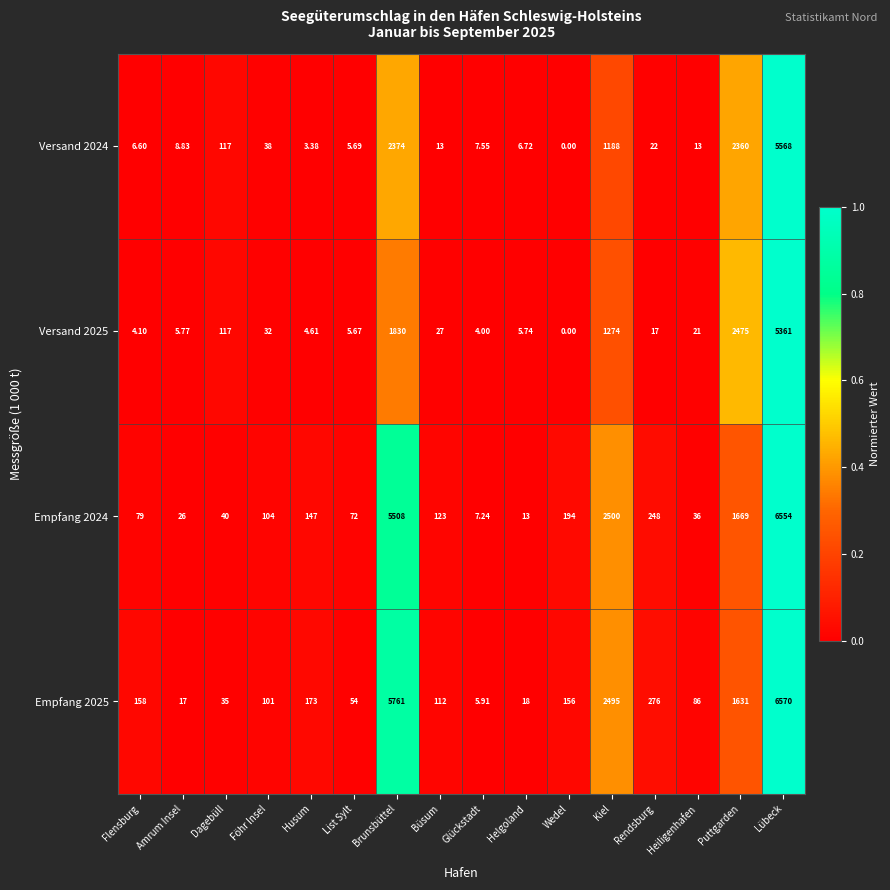

Where does the Versand 2025 series first go above 21?

Dagebüll